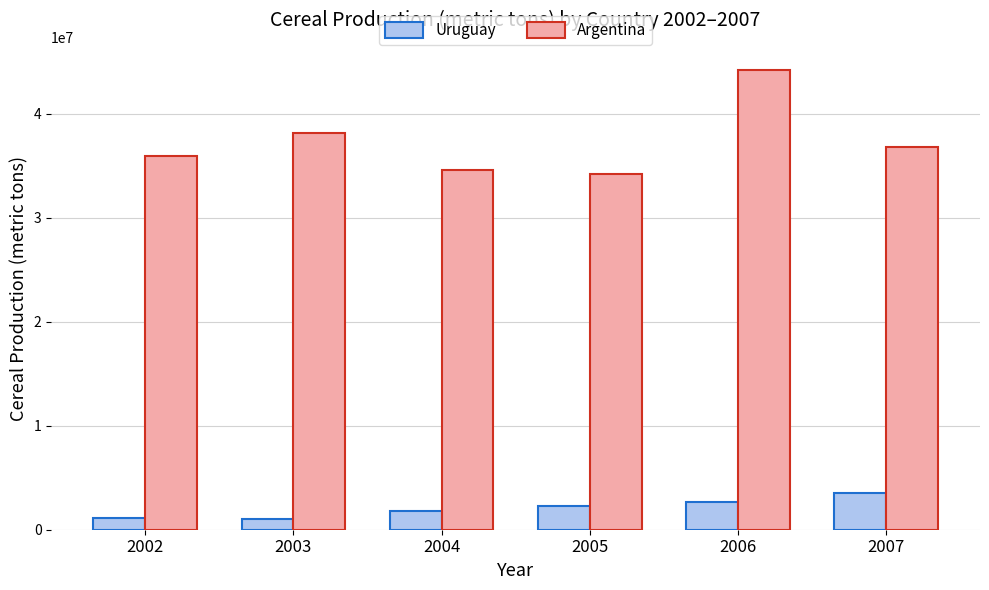

The value of Argentina at 2004 is 49404315. True or false?

False